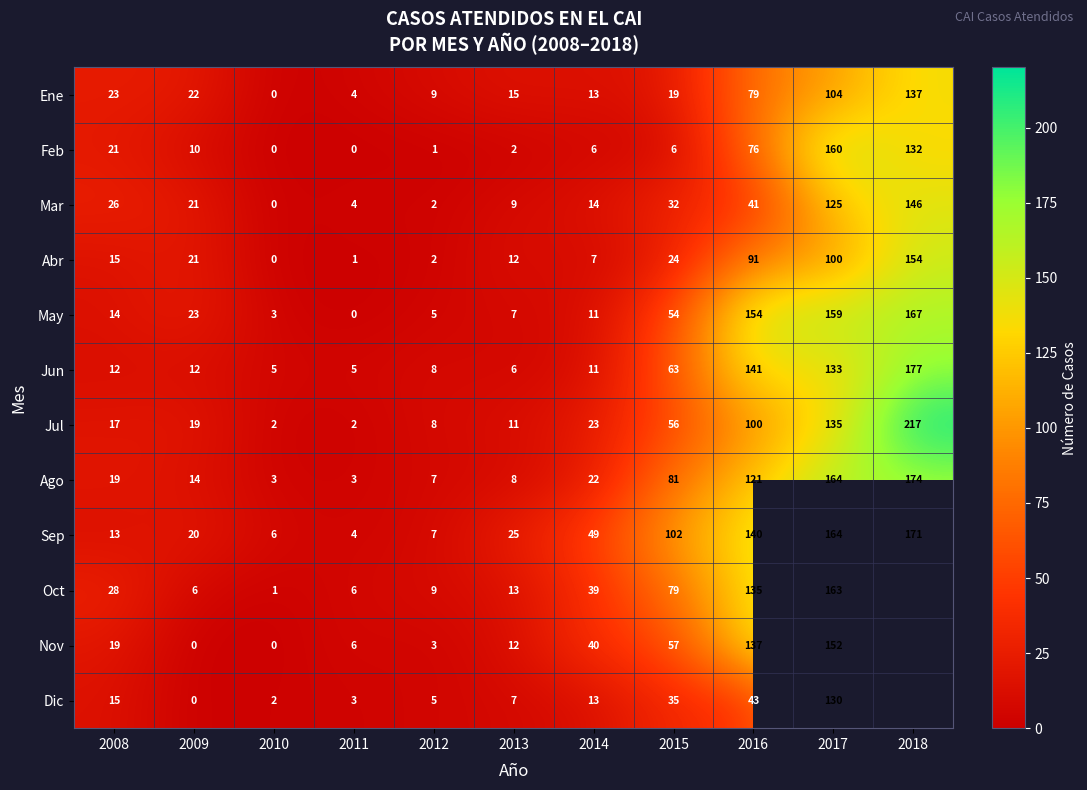

What is the total value across all series at 2008?

222